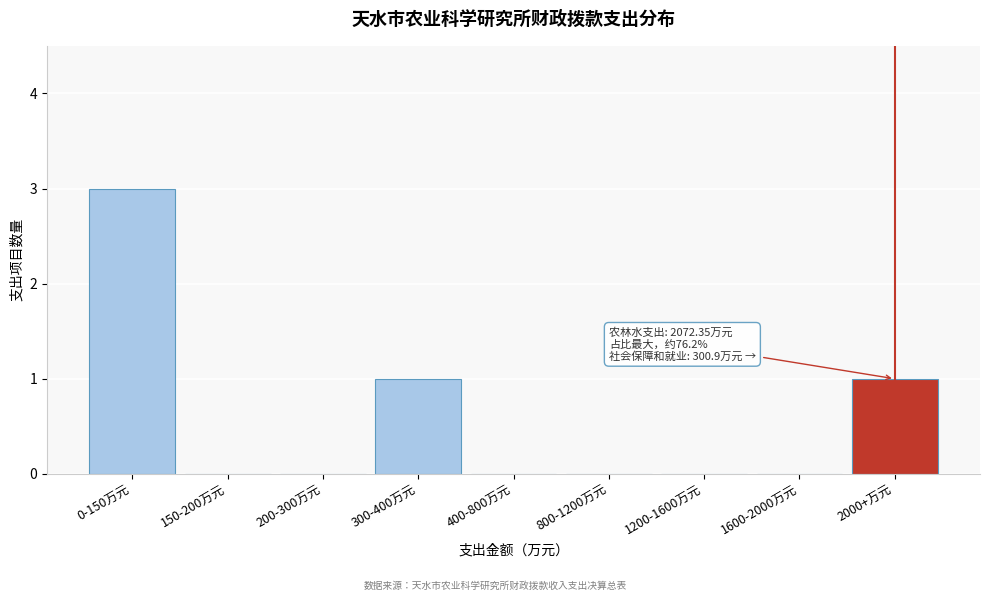

Reading left to right, what are all the values shown in this chart?

0-150万元=3	150-200万元=0	200-300万元=0	300-400万元=1	400-800万元=0	800-1200万元=0	1200-1600万元=0	1600-2000万元=0	2000+万元=1